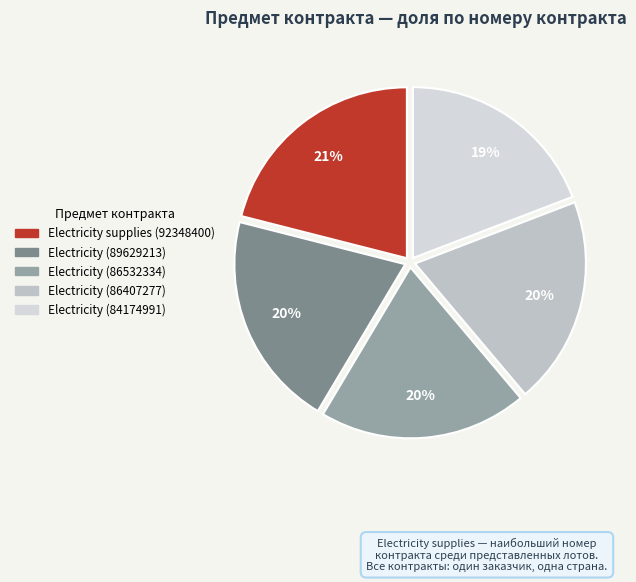

How many slices are in this pie chart?

5